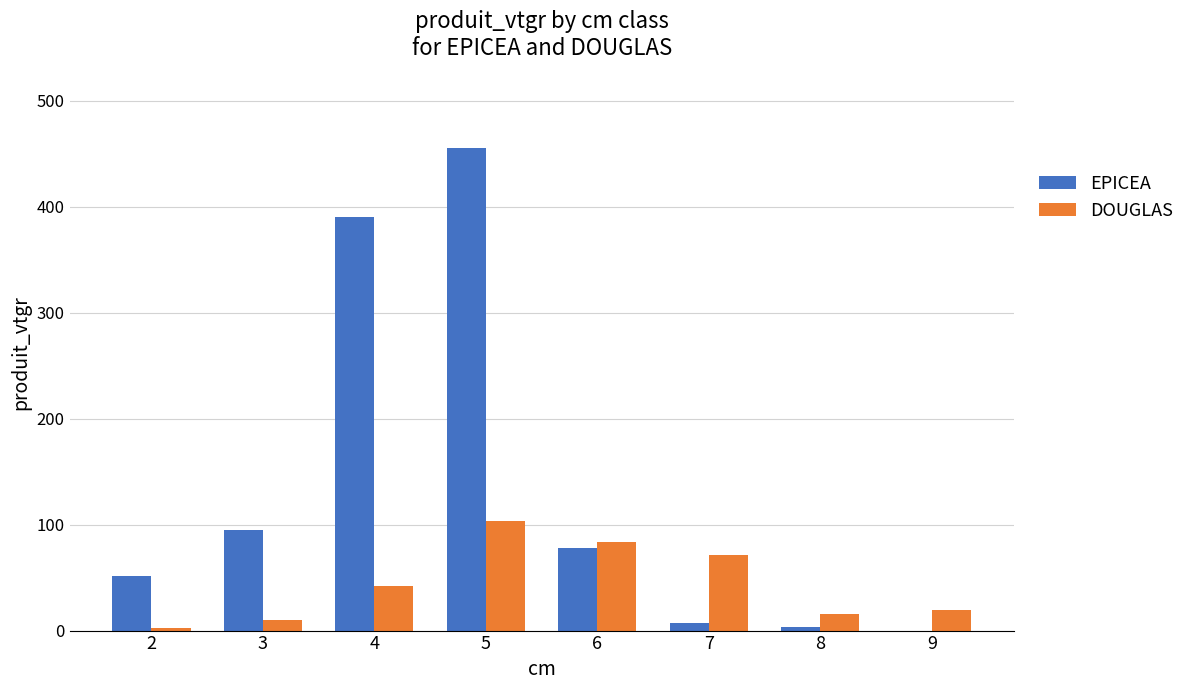

What is the highest value of the DOUGLAS series?

103.6